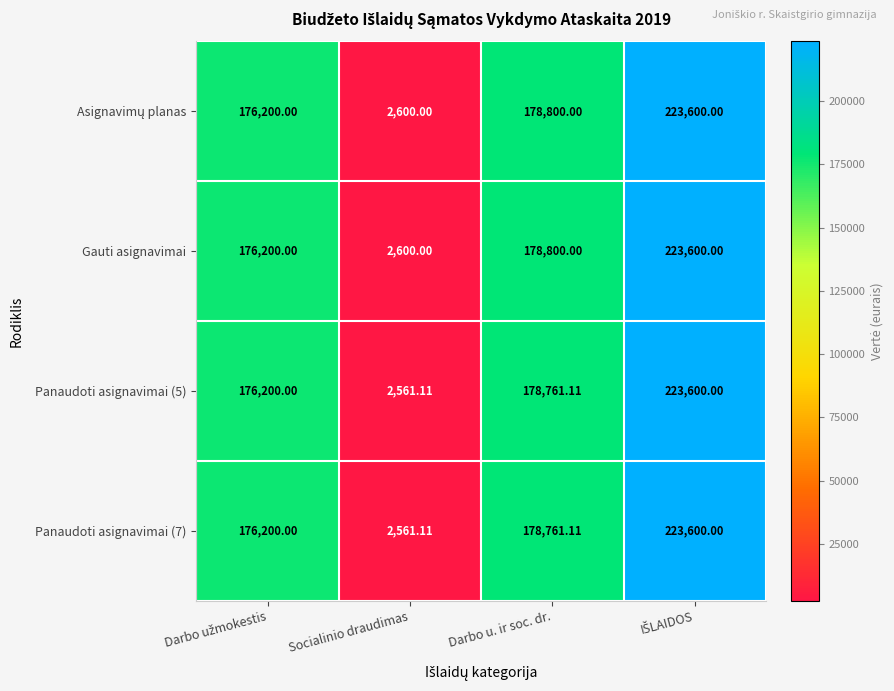

At which category does the chart reach its minimum across all series?

Socialinio draudimas